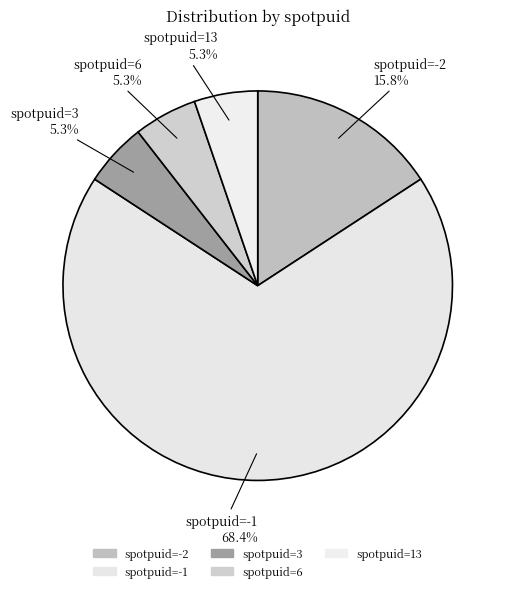

Between spotpuid=6 and spotpuid=-2, which is larger?

spotpuid=-2